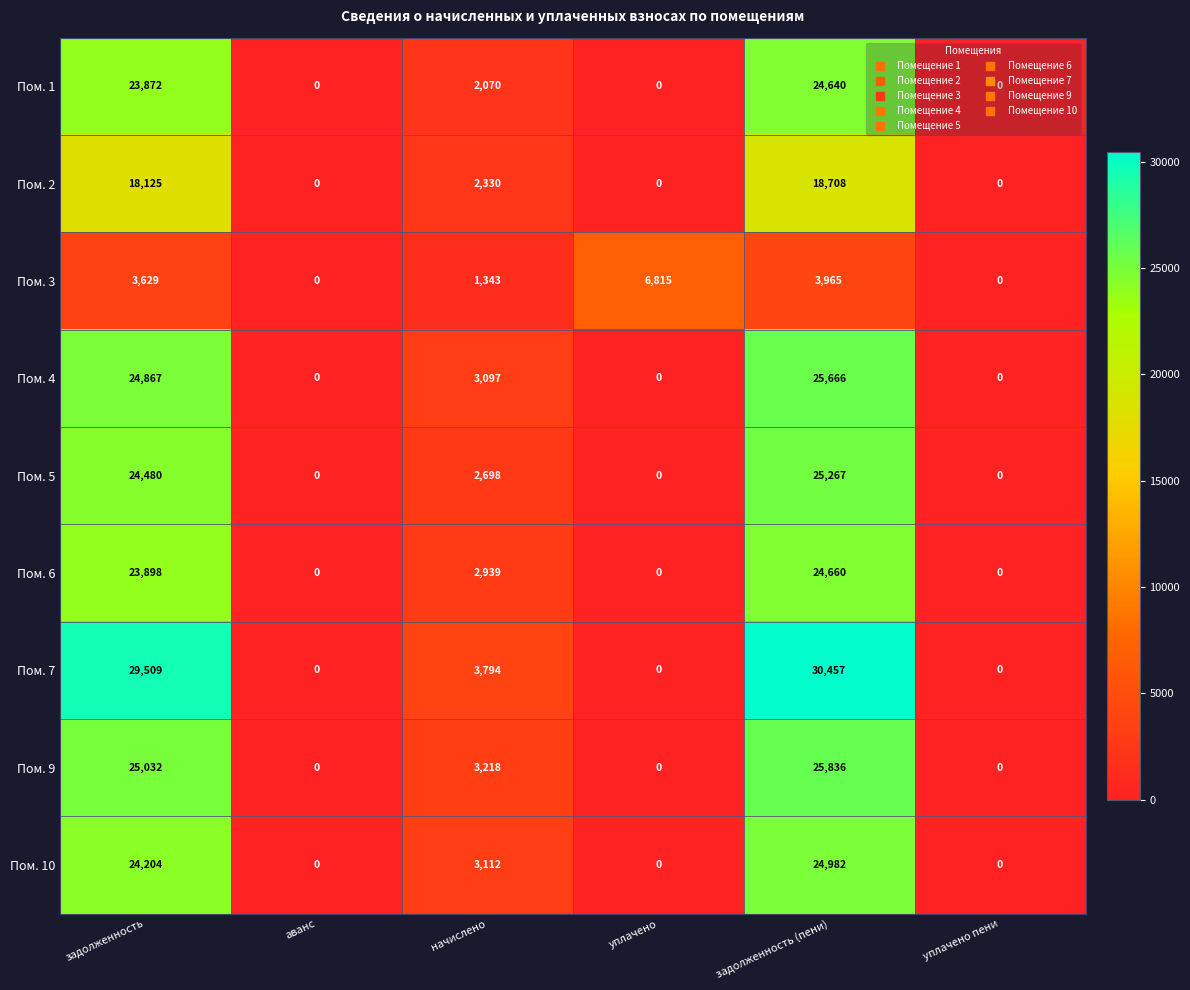

At which label does Пом. 9 reach its peak?

задолженность (пени)